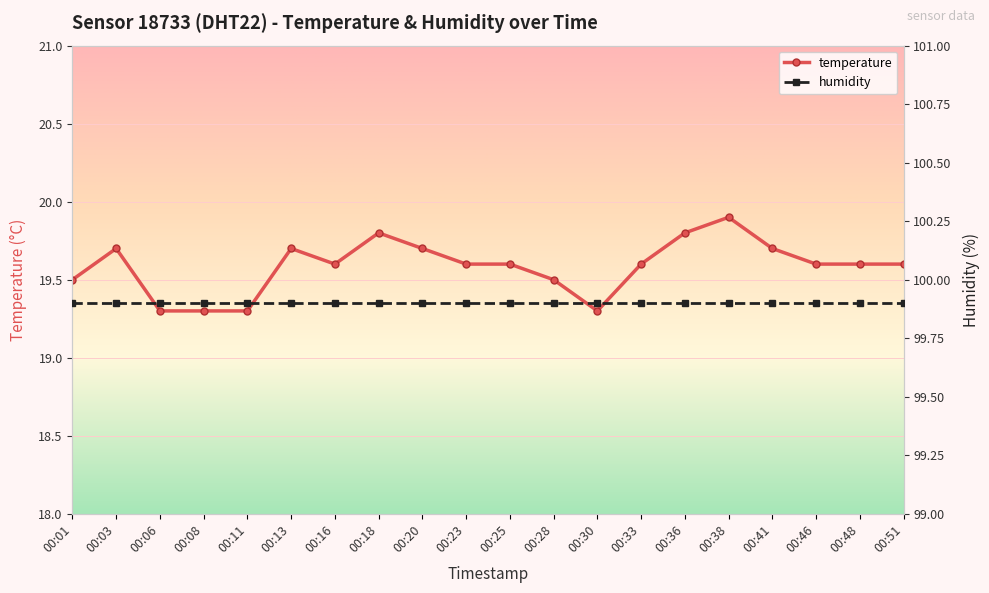

Approximately how many times larger is the value at 00:41 compared to 00:18?

1.0